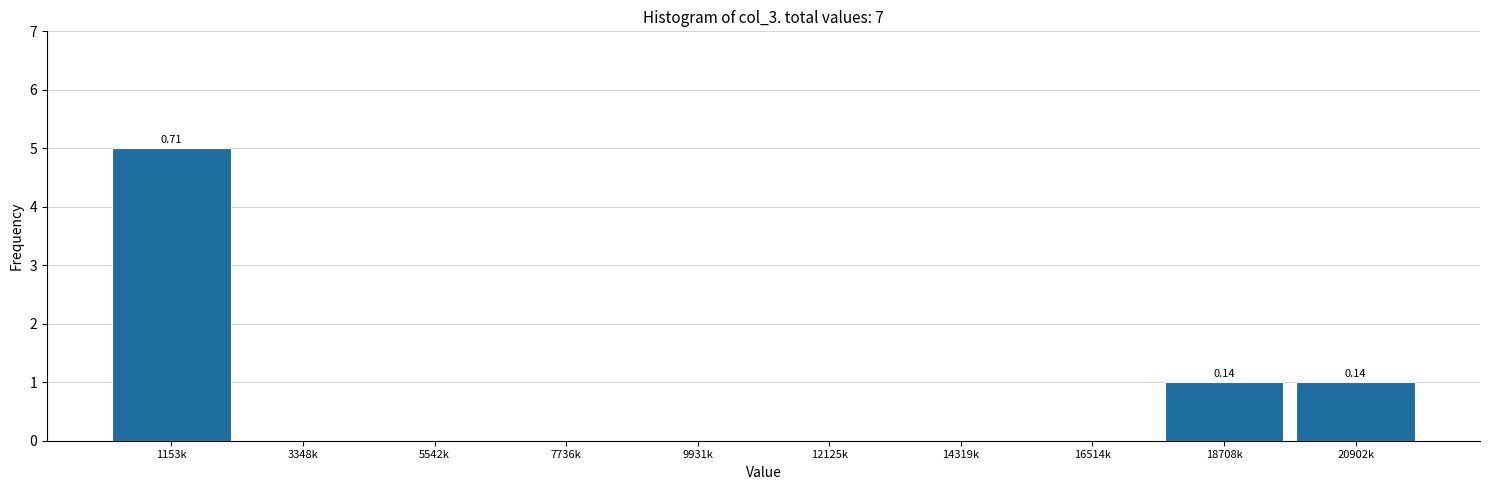

What is the sum of all values?

7